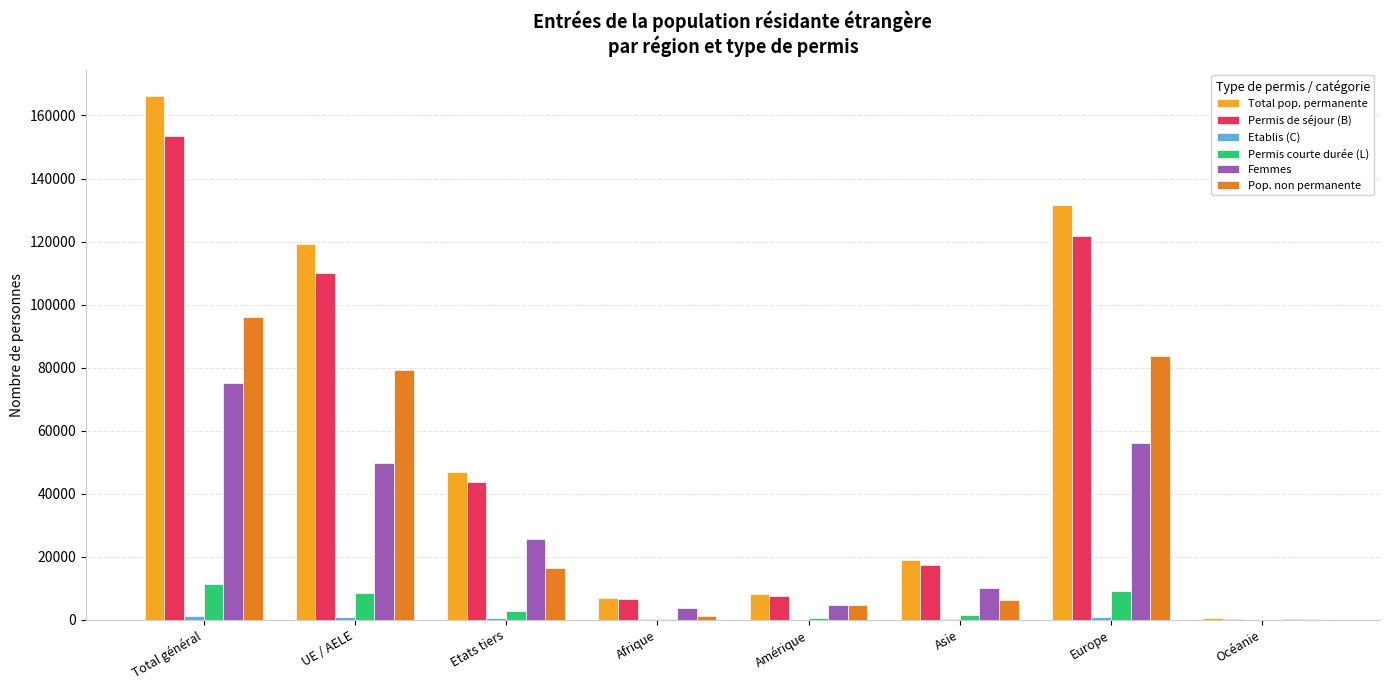

Between Total général and Afrique, which series saw the biggest shift?

Total pop. permanente